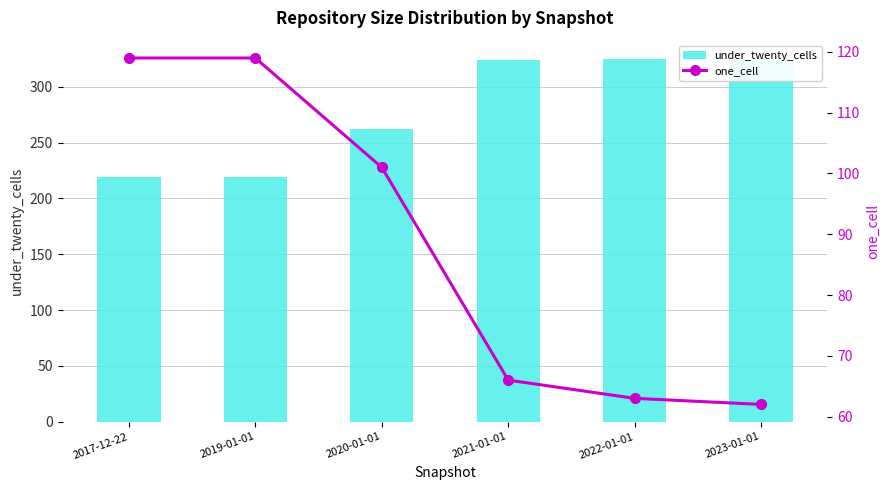

The value of under_twenty_cells at 2019-01-01 is 219. True or false?

True